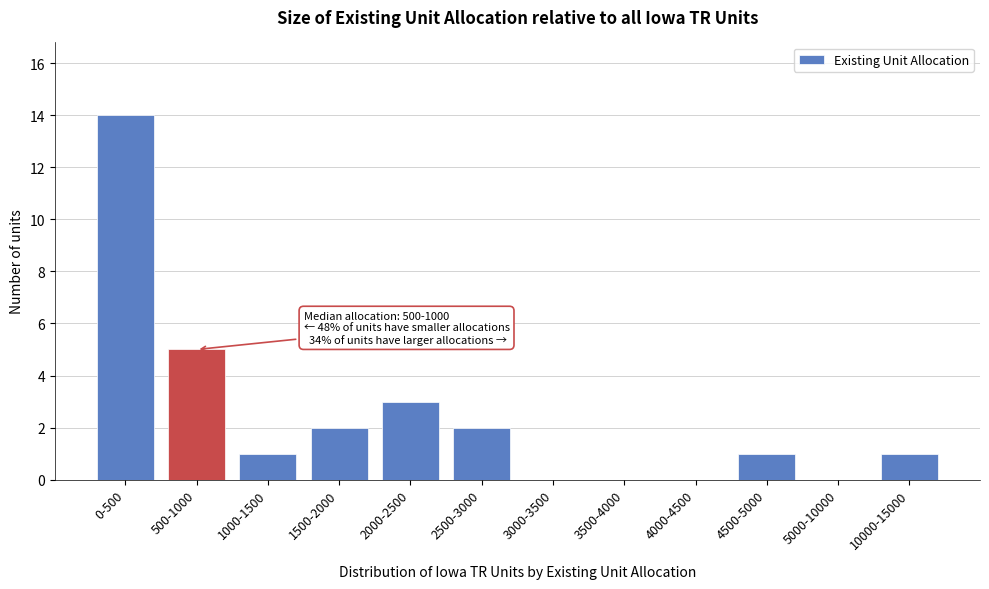

Reading left to right, extract all data points from this chart.

0-500=14	500-1000=5	1000-1500=1	1500-2000=2	2000-2500=3	2500-3000=2	3000-3500=0	3500-4000=0	4000-4500=0	4500-5000=1	5000-10000=0	10000-15000=1